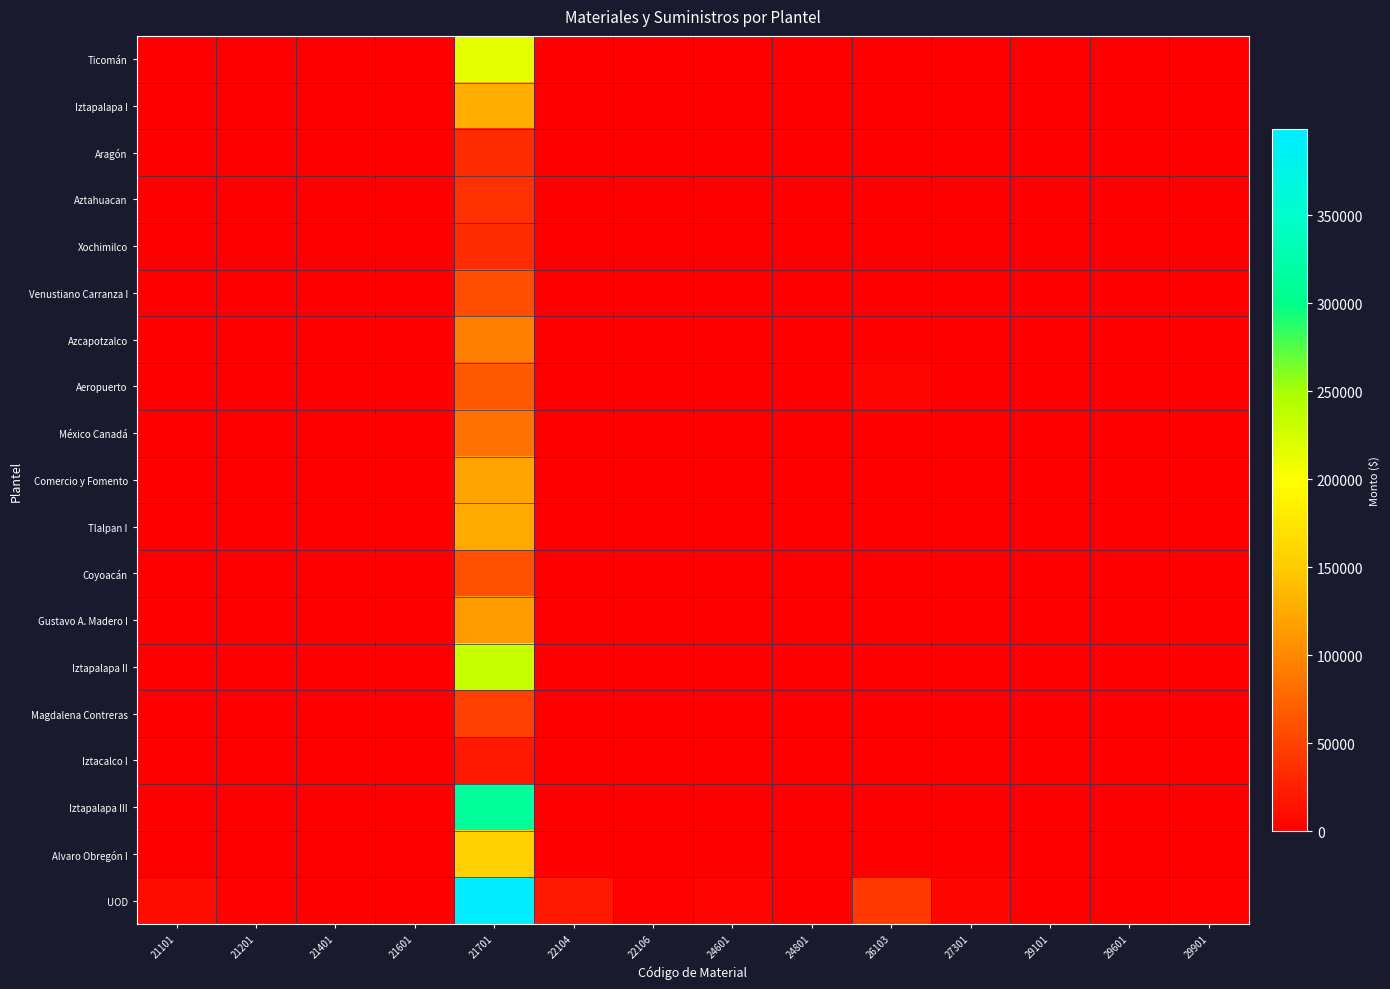

At how many categories does at least one series exceed 391450?

1